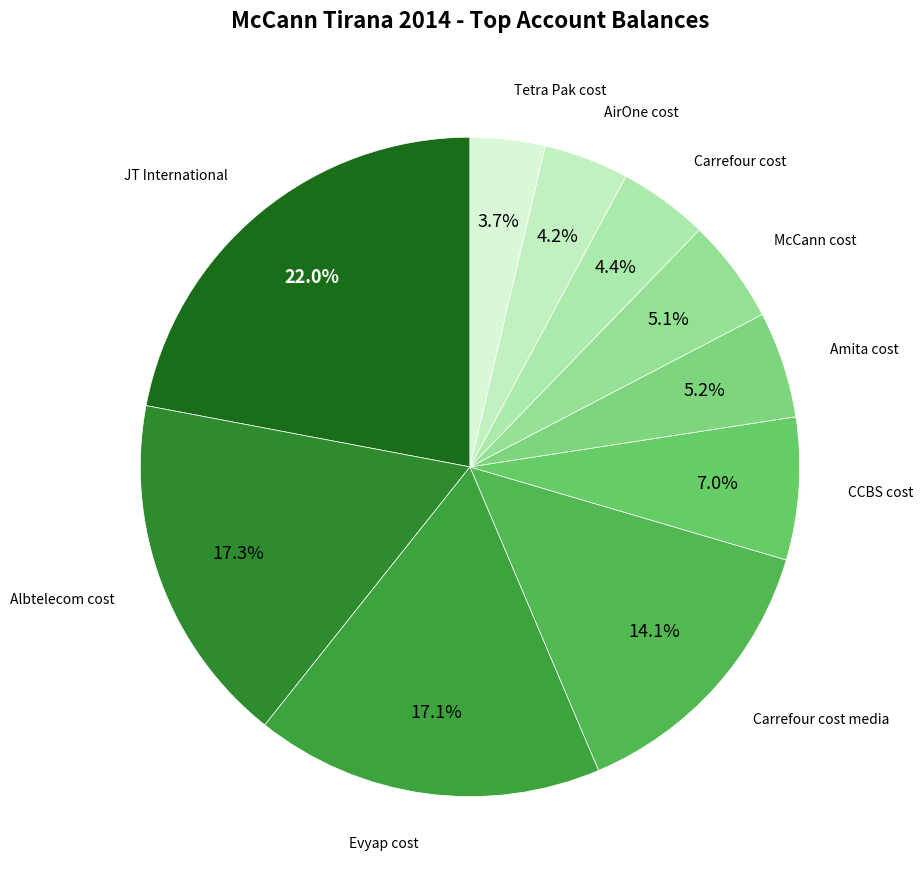

Which has a higher value, McCann cost or Carrefour cost?

McCann cost